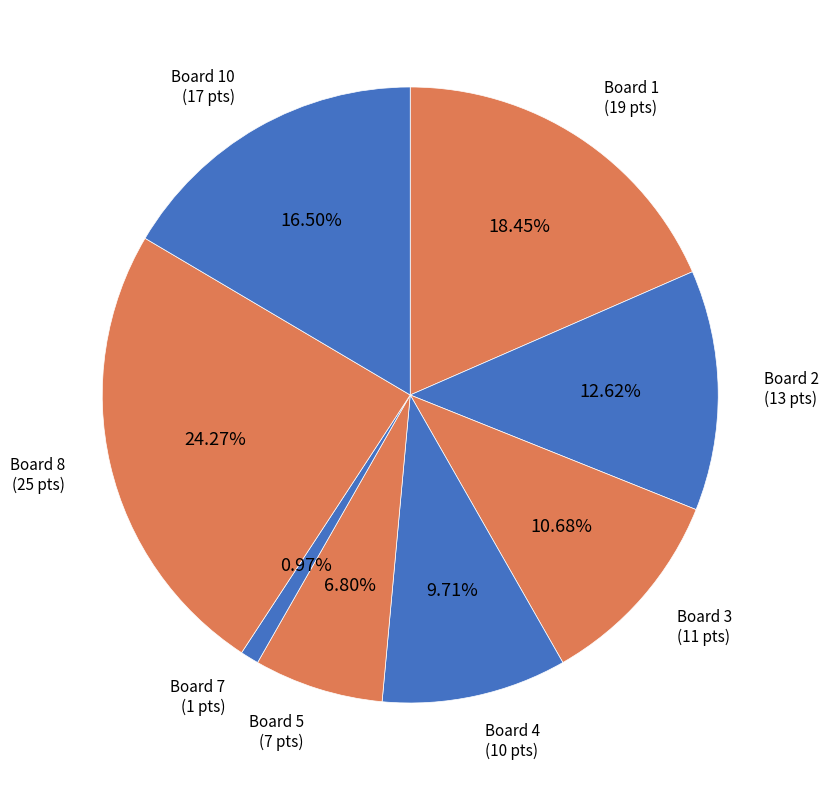

Does any single category account for the majority?

No